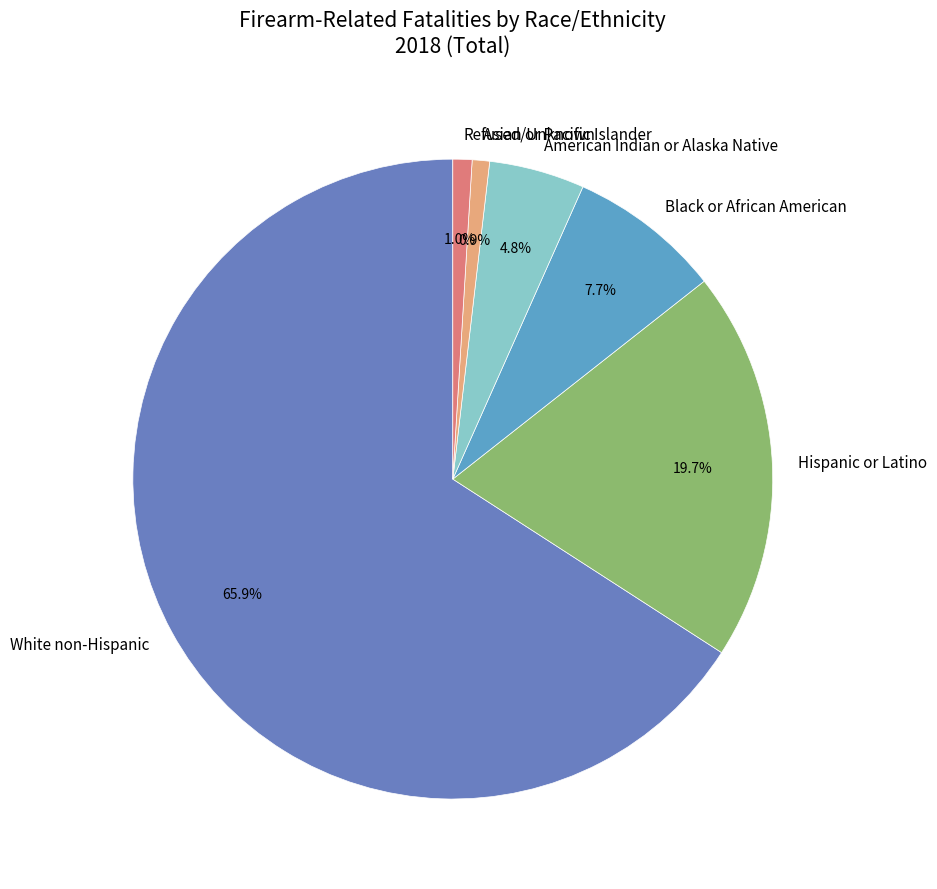

Is there any slice that represents more than half of the pie?

Yes